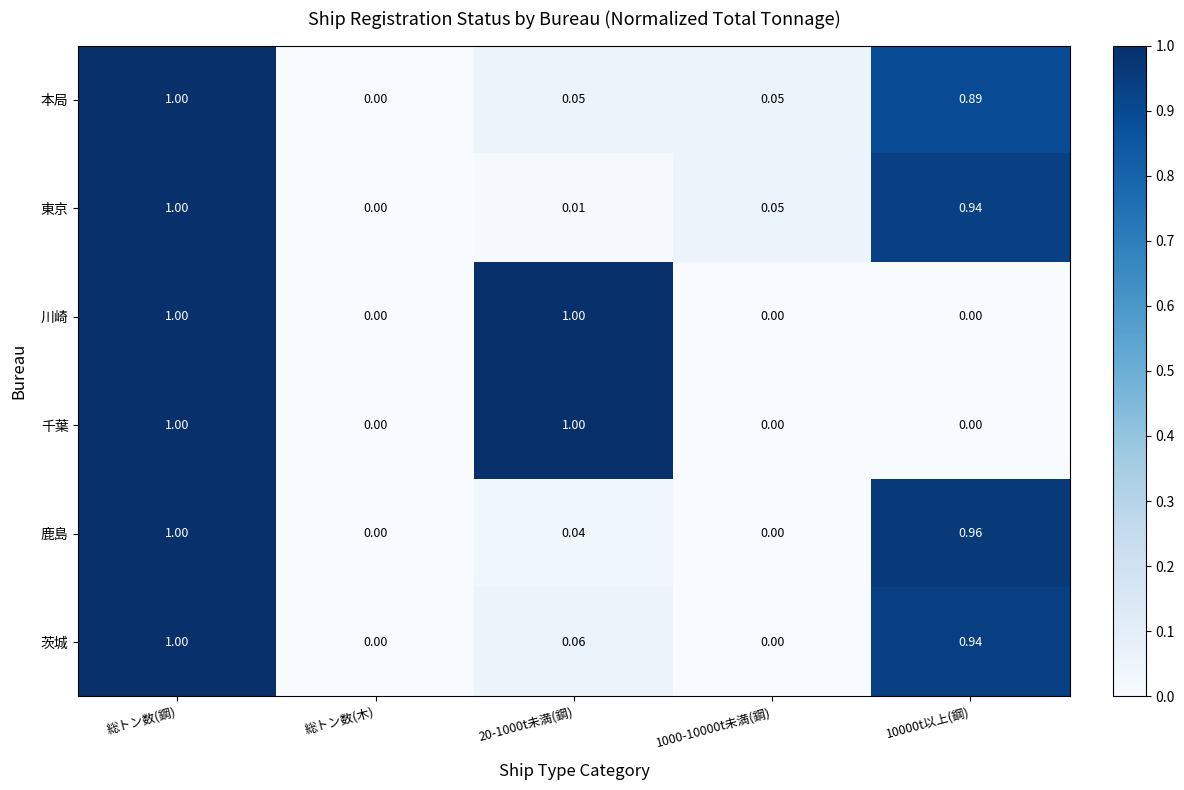

At which label does 鹿島 reach its peak?

総トン数(鋼)